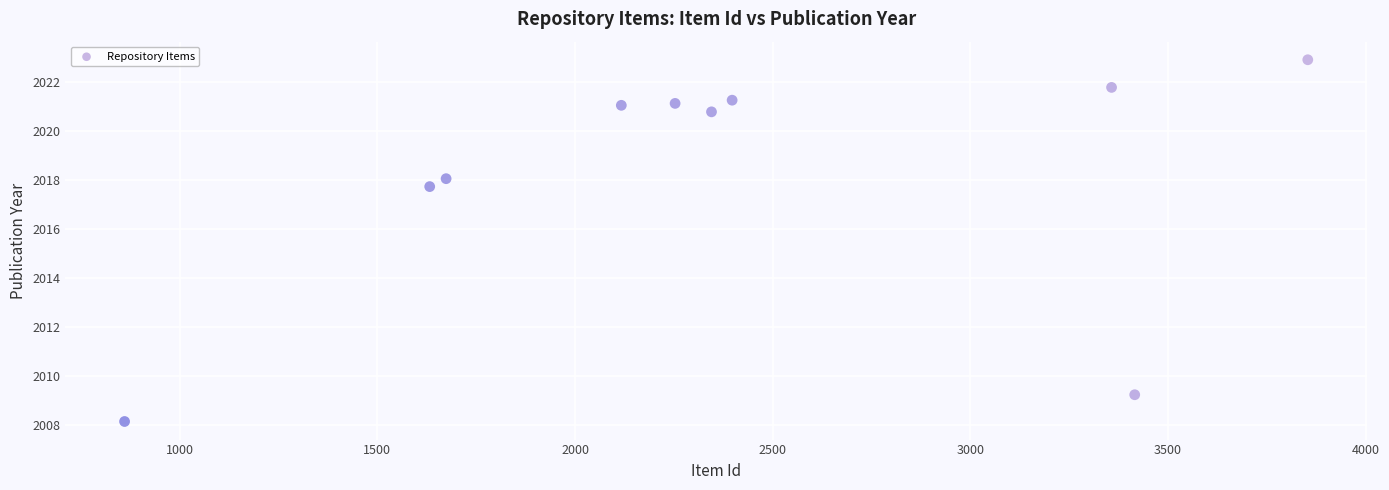

What Y value in the scatter plot is closest to 2015?

2017.7